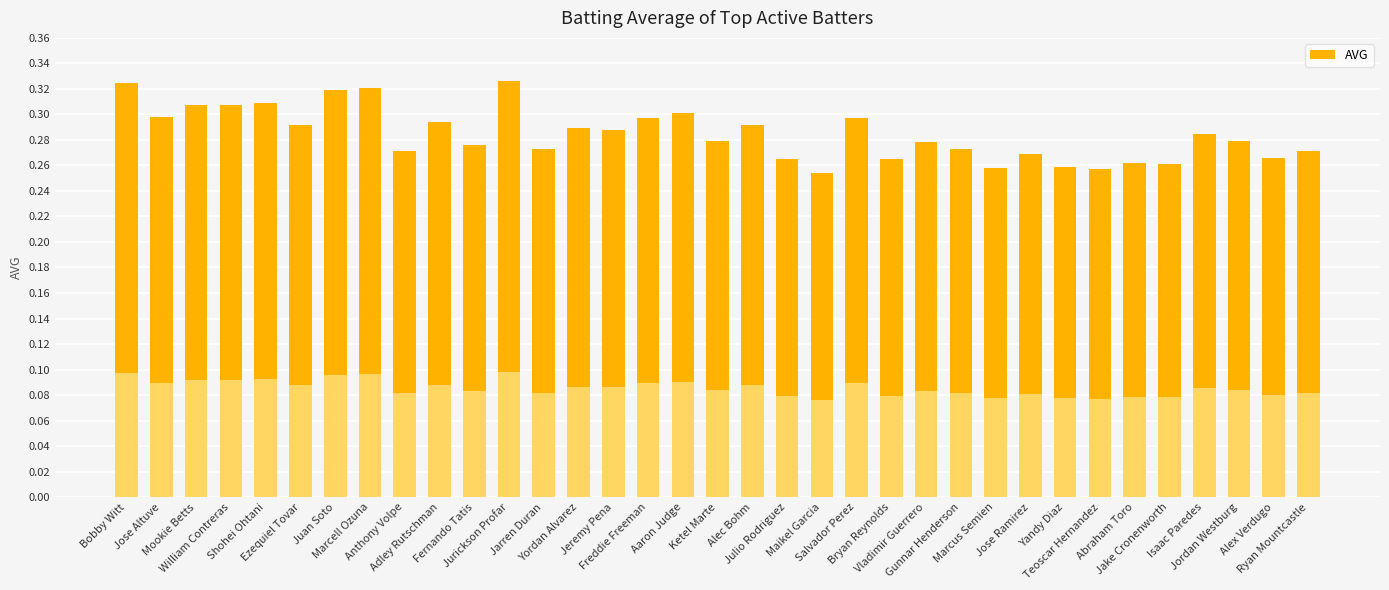

Count the values in the range 0 to 1.

35